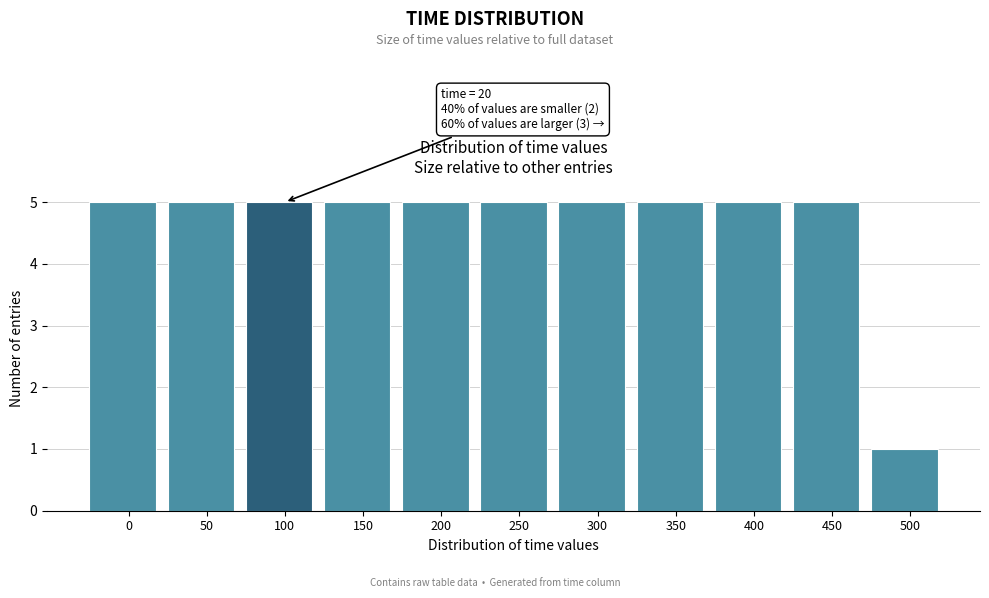

Reading right to left, extract all data points from this chart.

500=1	450=5	400=5	350=5	300=5	250=5	200=5	150=5	100=5	50=5	0=5